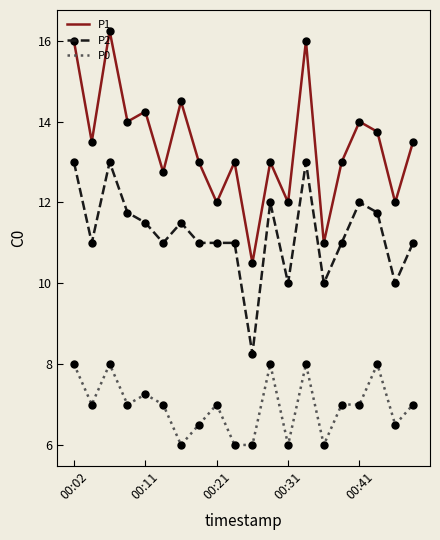

Count the number of data series in this chart.

3